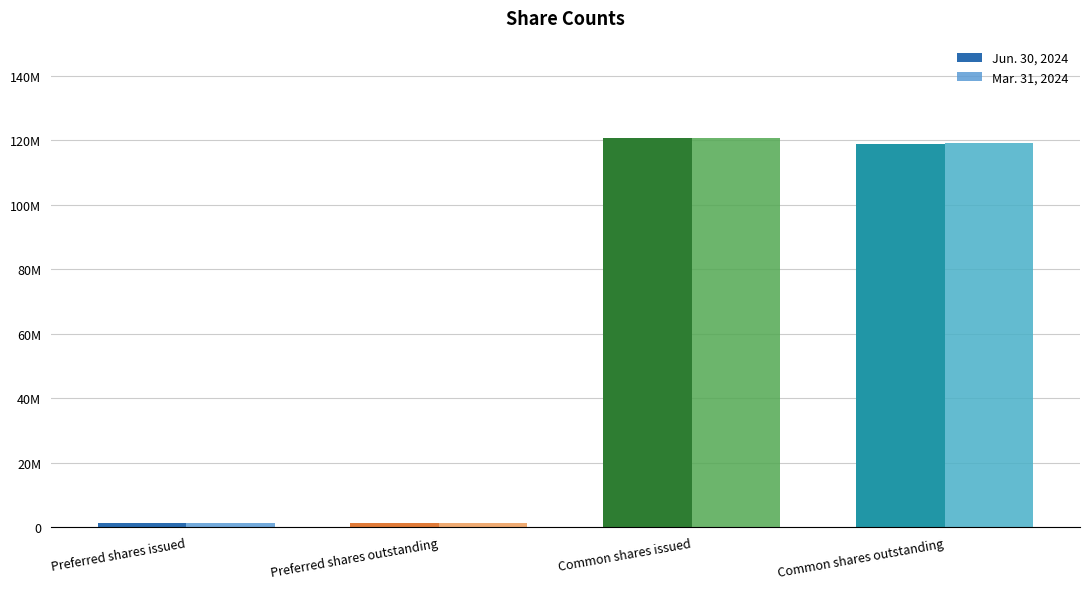

What is the label of the 2nd bar from the right?

Common shares issued